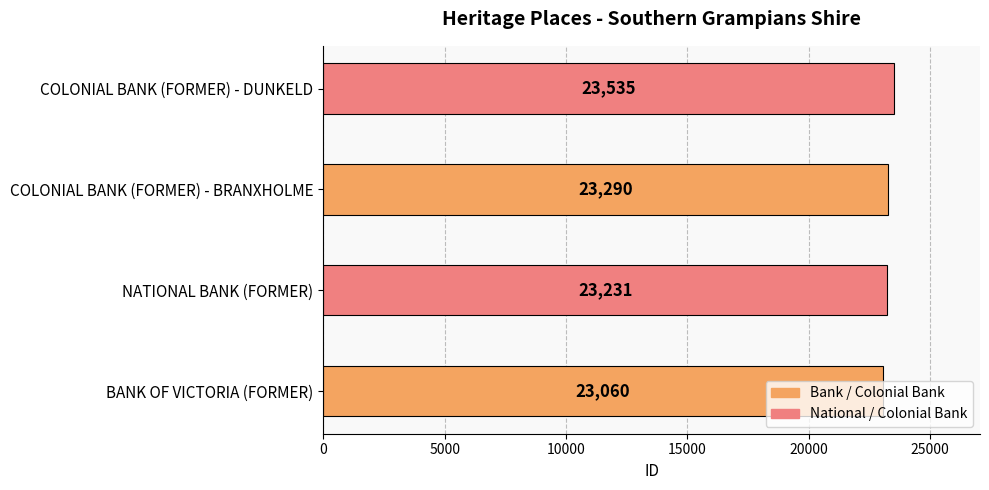

What is the difference between the maximum and minimum values?

475